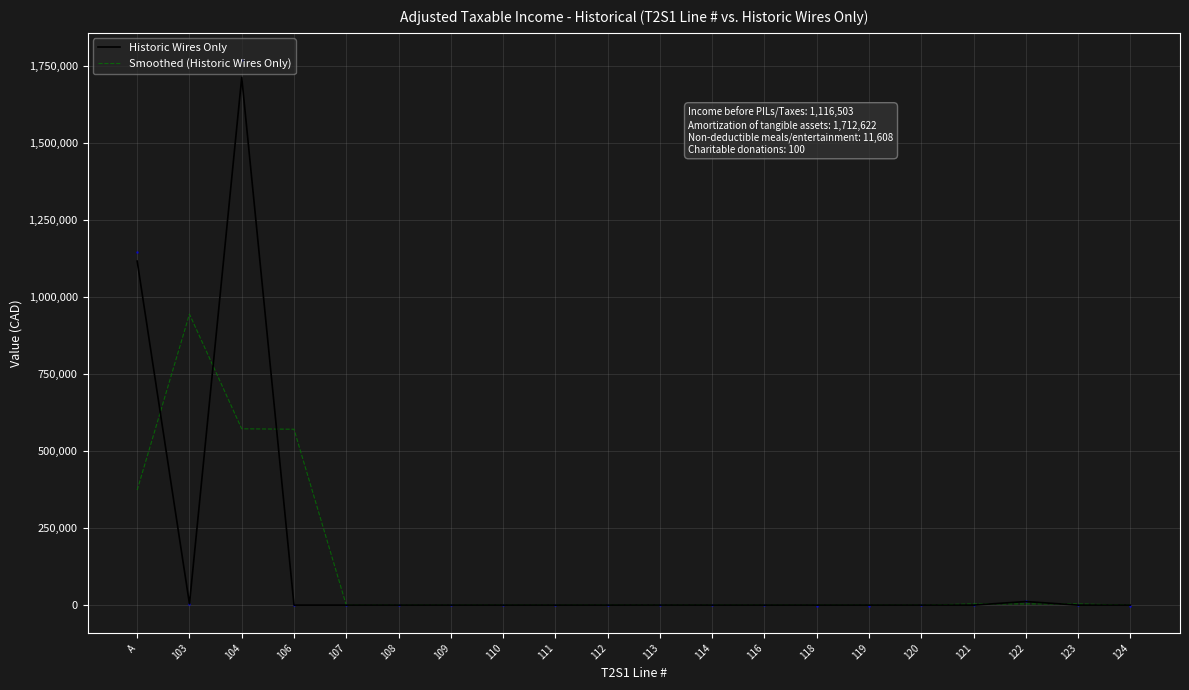

Which has a higher value, 119 or 107?

119